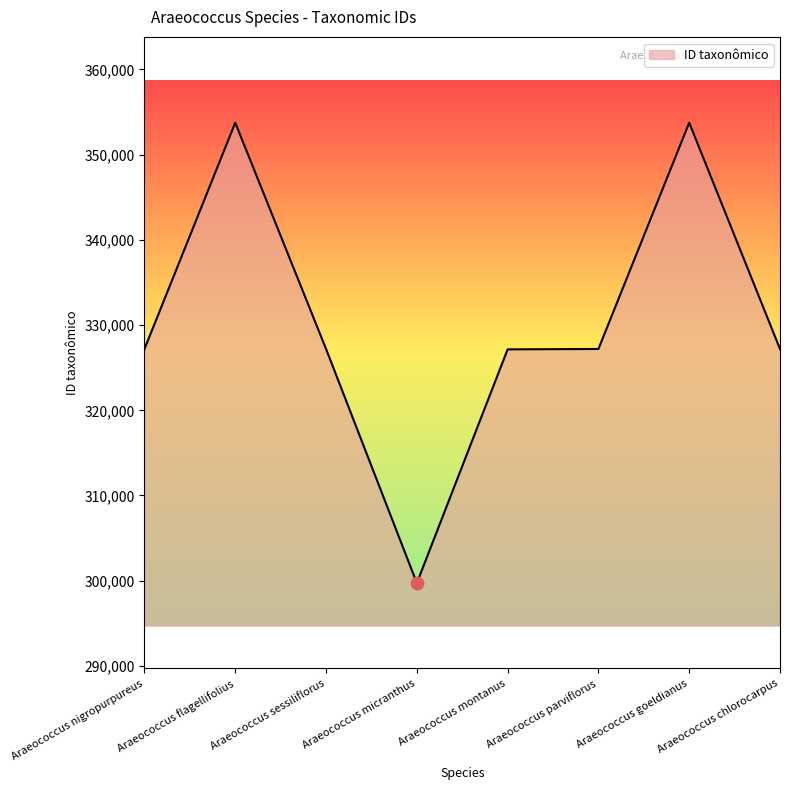

What is the change in value from Araeococcus flagellifolius to Araeococcus chlorocarpus?

-26556